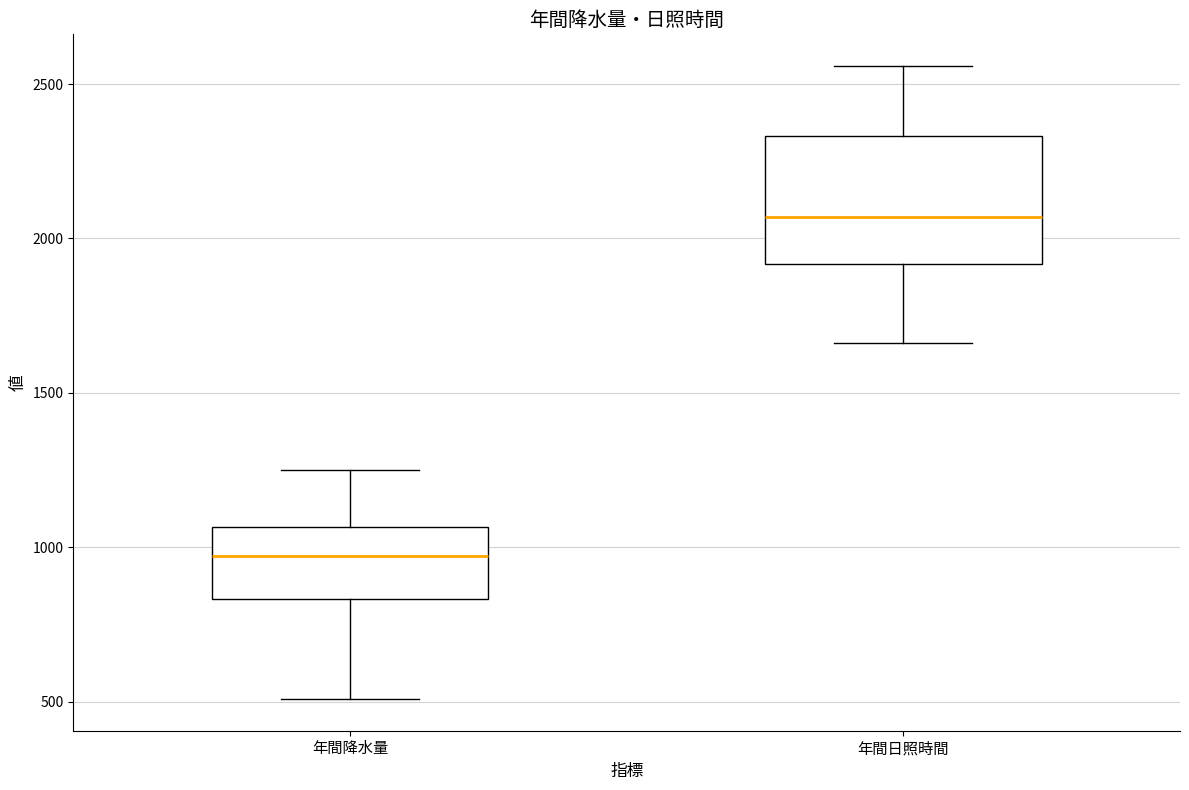

Reading left to right, read every box against the y-axis: the position of its median line, the range the box covers, and the ends of its whiskers. The values are not printed on the chart, so give them approximately, as read against the axis.

年間降水量: median 950, box 850 to 1050, whiskers 500 to 1250
年間日照時間: median 2050, box 1900 to 2350, whiskers 1650 to 2550